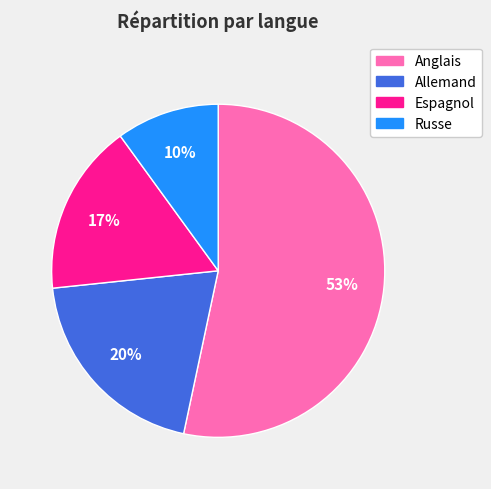

What is the ratio of the value at Allemand to the value at Russe?

2.0